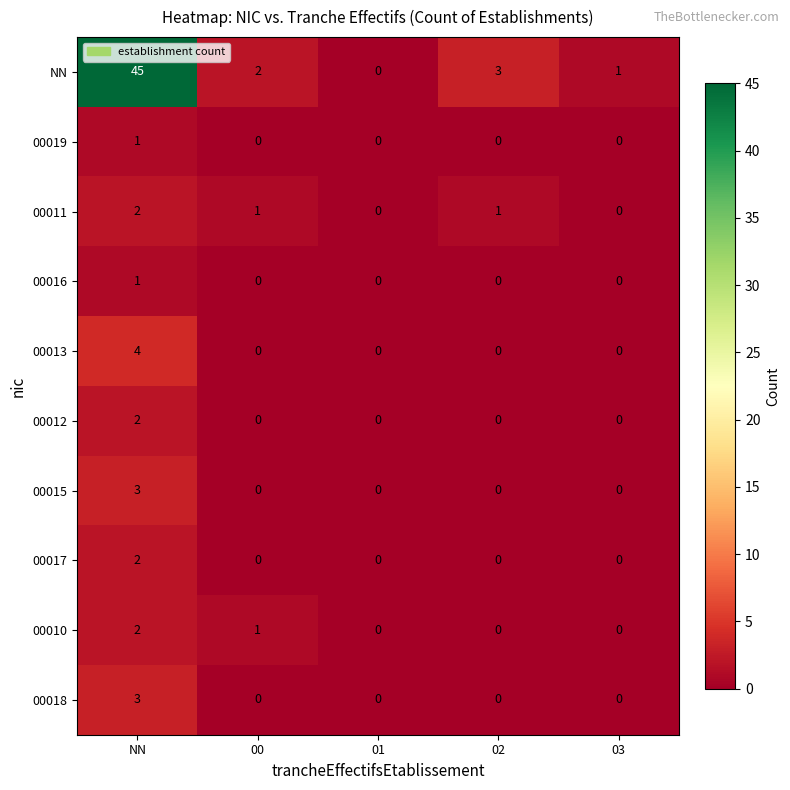

Count the 00017 values in the range 0 to 1.

4